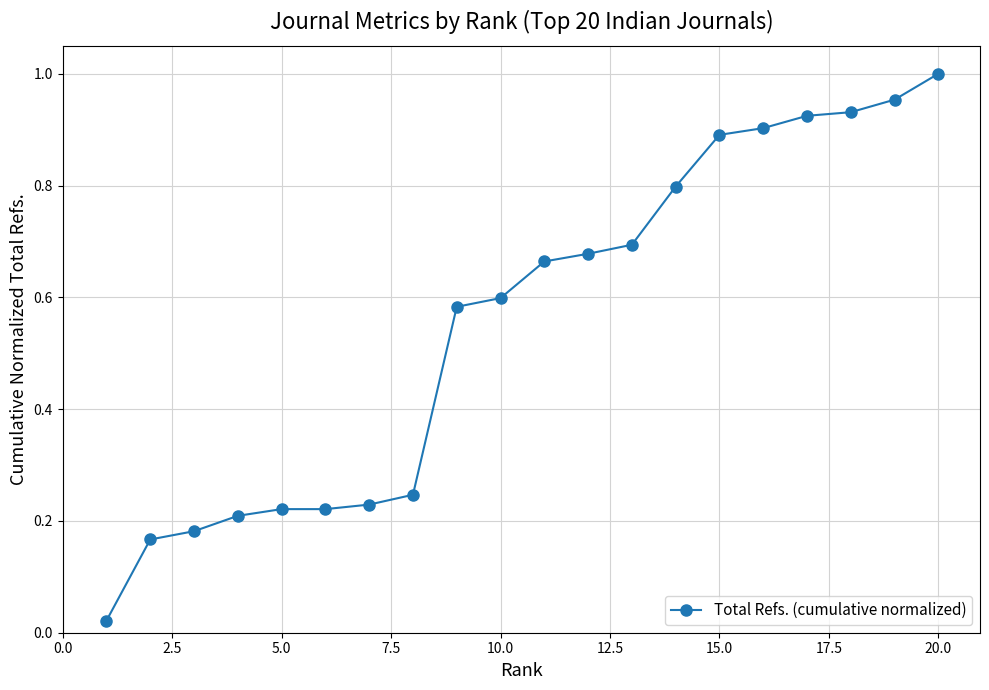

What is the sum of all values?

11.1